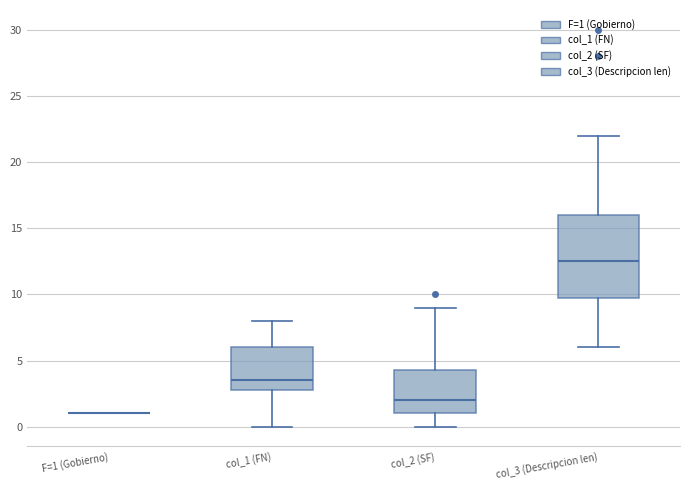

Reading left to right, read every box against the y-axis: the position of its median line, the range the box covers, and the ends of its whiskers. The values are not printed on the chart, so give them approximately, as read against the axis.

F=1 (Gobierno): box collapsed to a line at 1.0, whiskers 1.0 to 1.0
col_1 (FN): median 3.5, box 3.0 to 6.0, whiskers 0.0 to 8.0
col_2 (SF): median 2.0, box 1.0 to 4.5, whiskers 0.0 to 9.0
col_3 (Descripcion len): median 12.5, box 10.0 to 16.0, whiskers 6.0 to 22.0